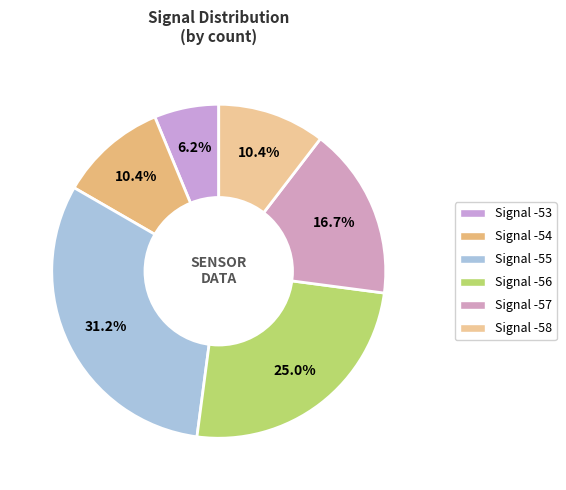

Which slice is the largest?

Signal -55